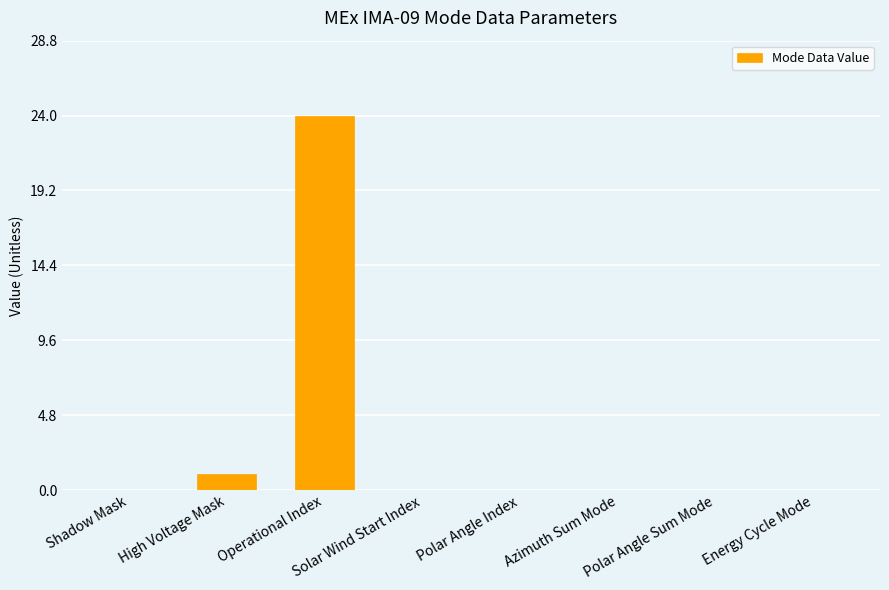

Are the bars grouped side by side (vs. stacked)?

No